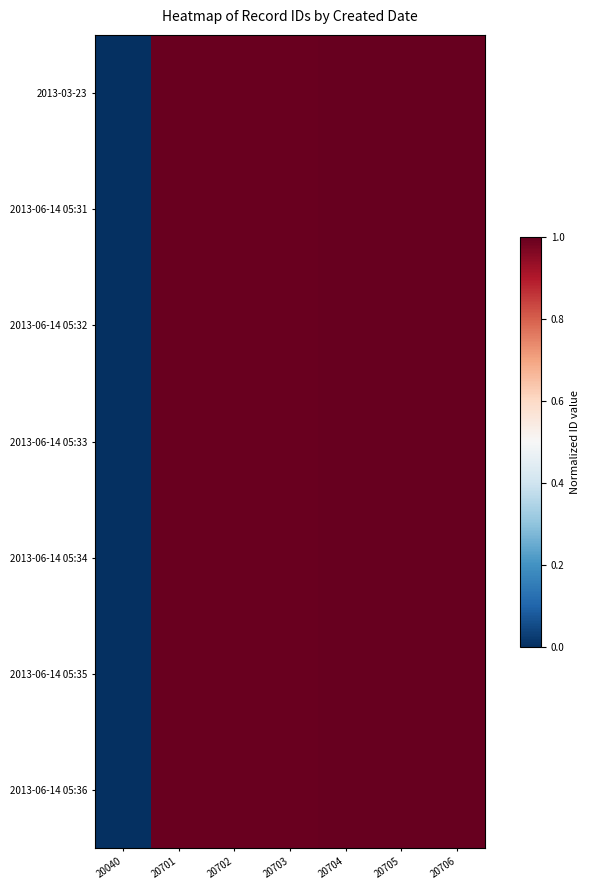

What is the greatest value displayed?

1.0